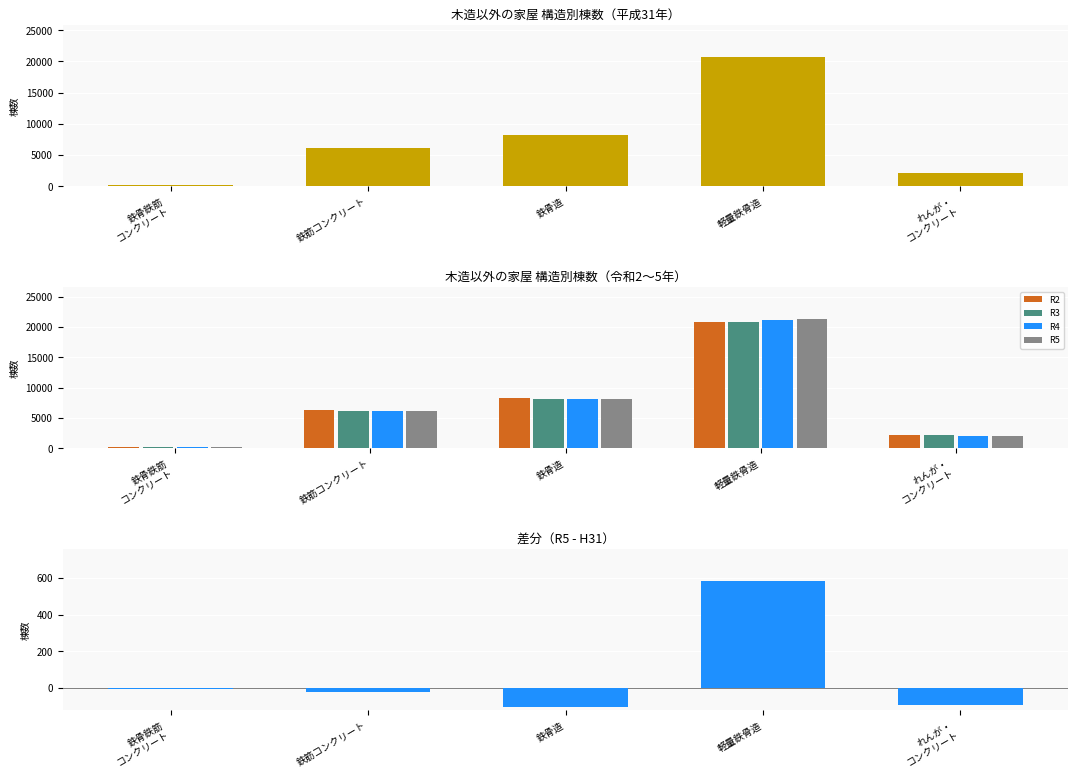

How many negative values does the diff series have?

4